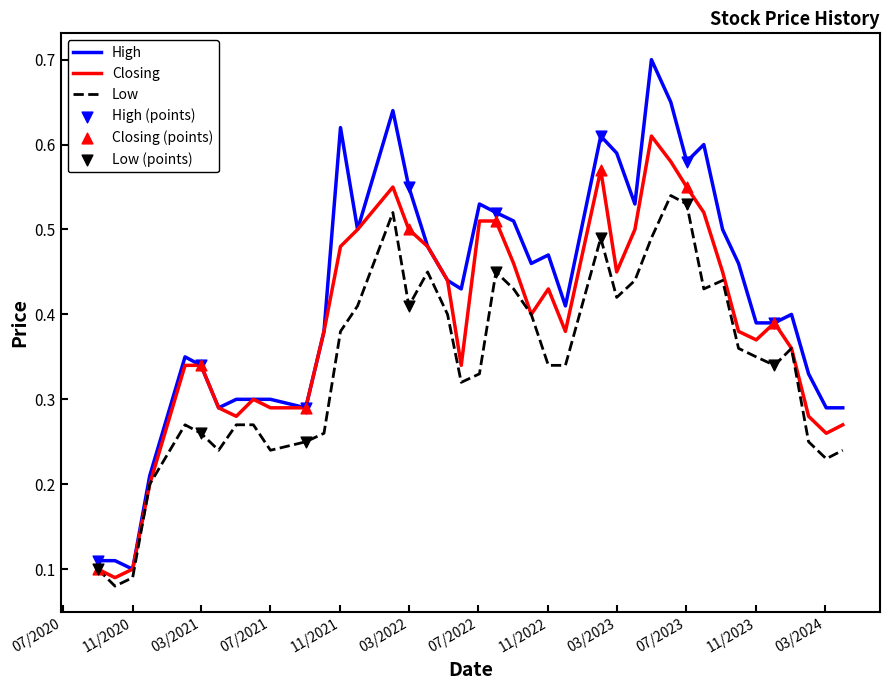

Which series has the largest total across all categories?

High